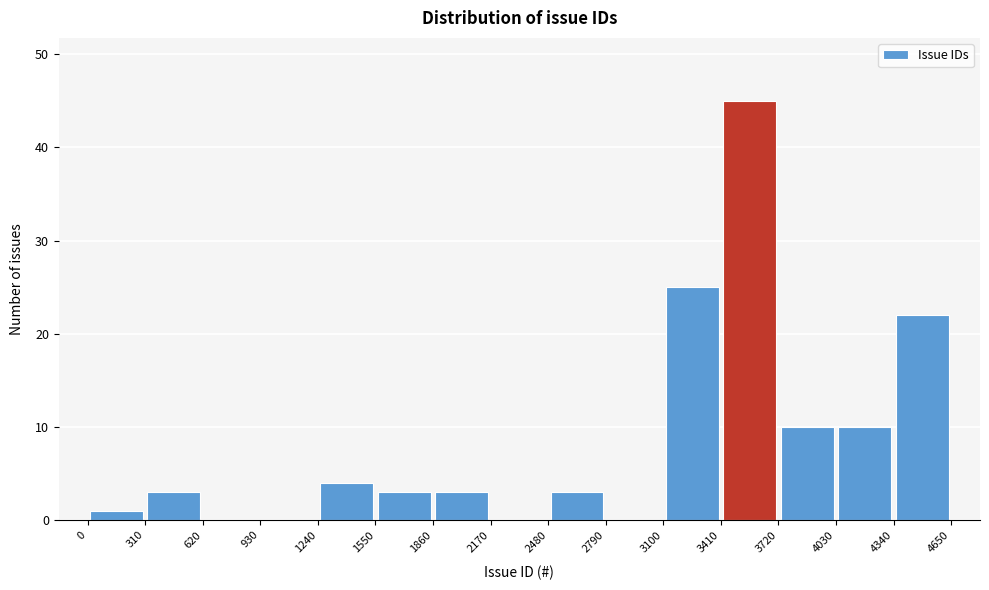

What is the height of the bar covering 310 to 620 on the x-axis? The values are not printed on the chart, so give them approximately, as read against the axis.

3